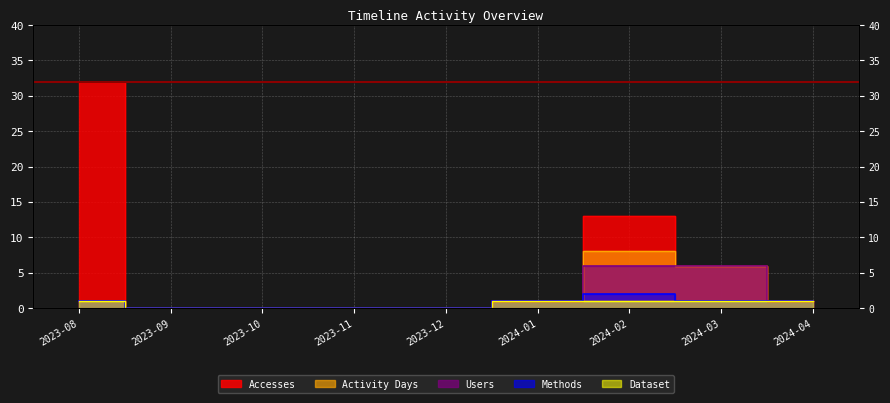

What is the average value of the Users series?

2